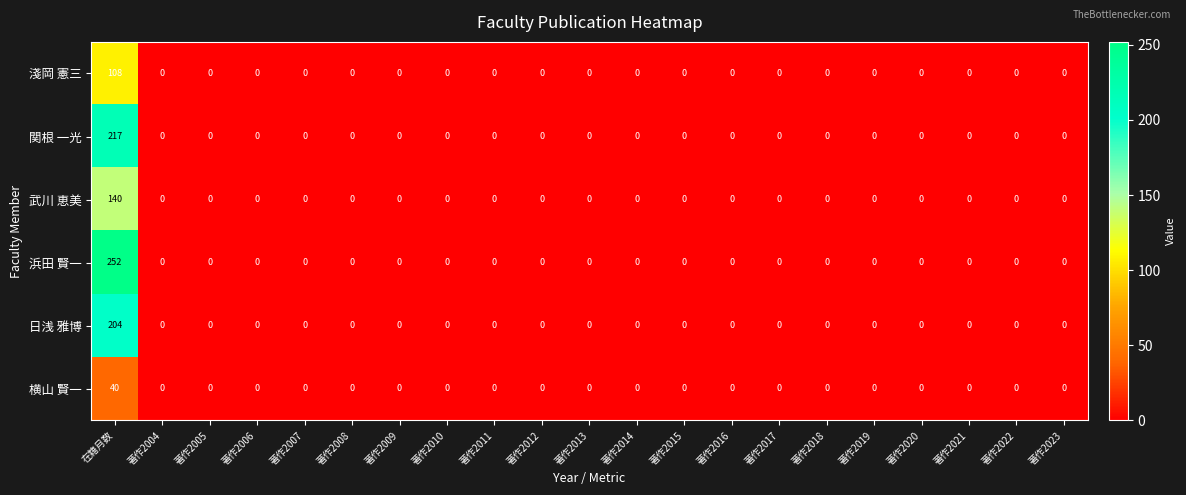

Which series has the widest spread of values?

浜田 賢一